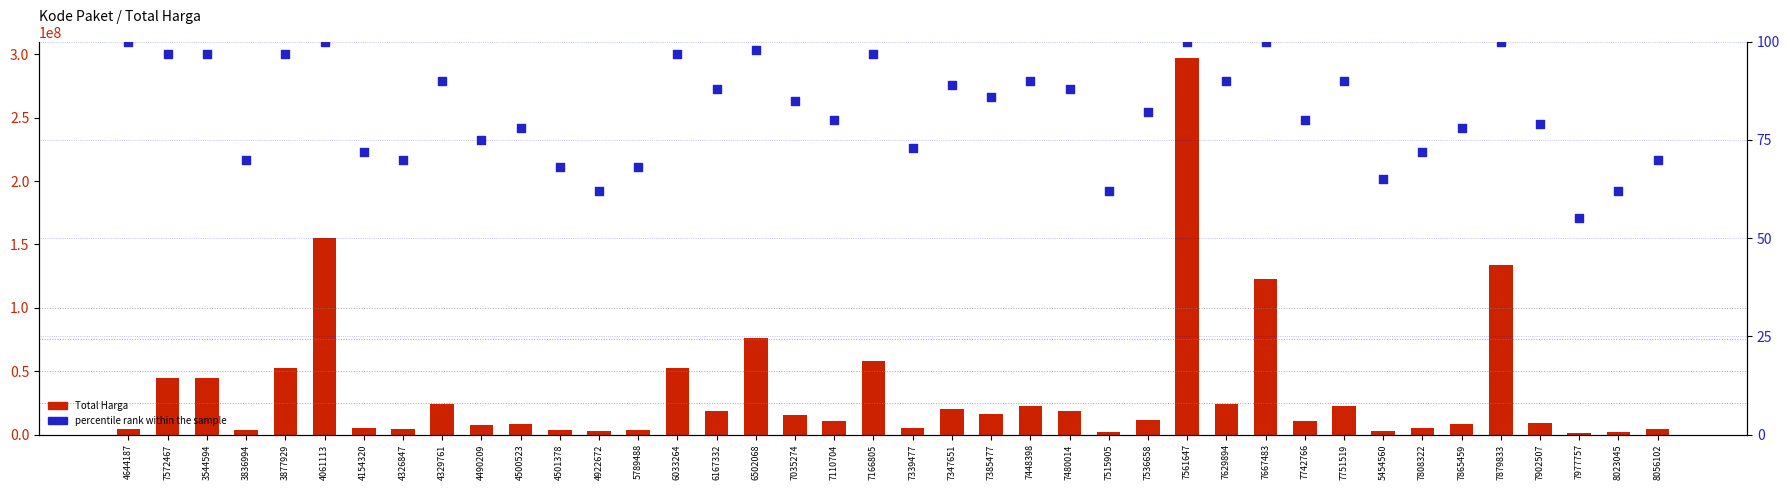

Which series has the widest spread of Y values?

Total Harga